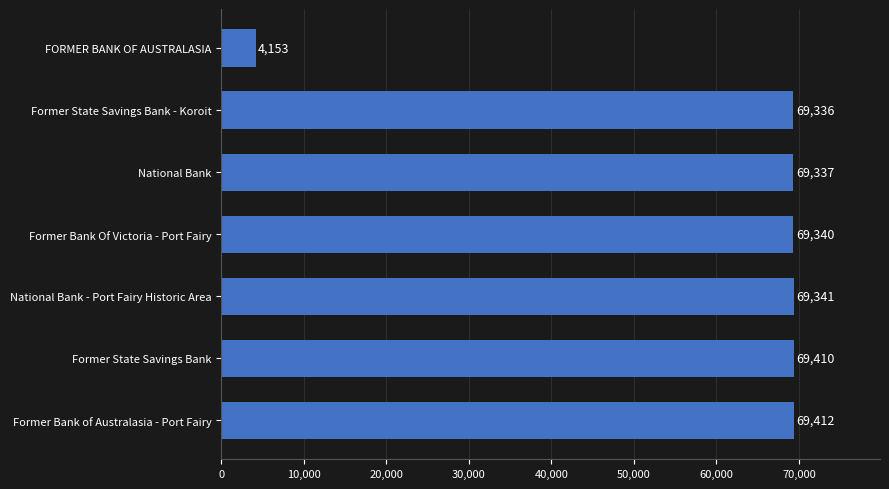

What is the sum of all values?

420329